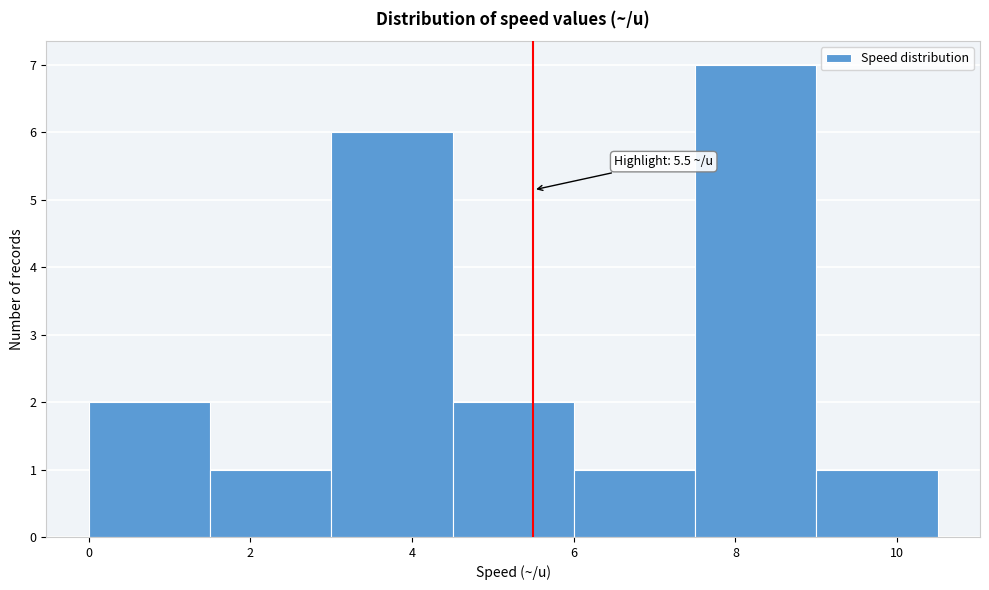

Which range on the x-axis has the tallest bar?

7.5 to 9.0